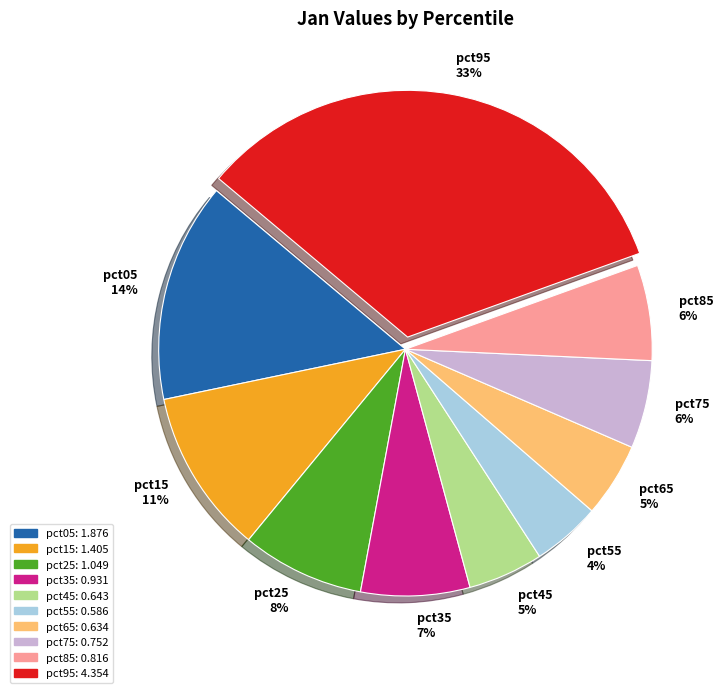

The pct65 slice represents 15% of the pie. True or false?

False